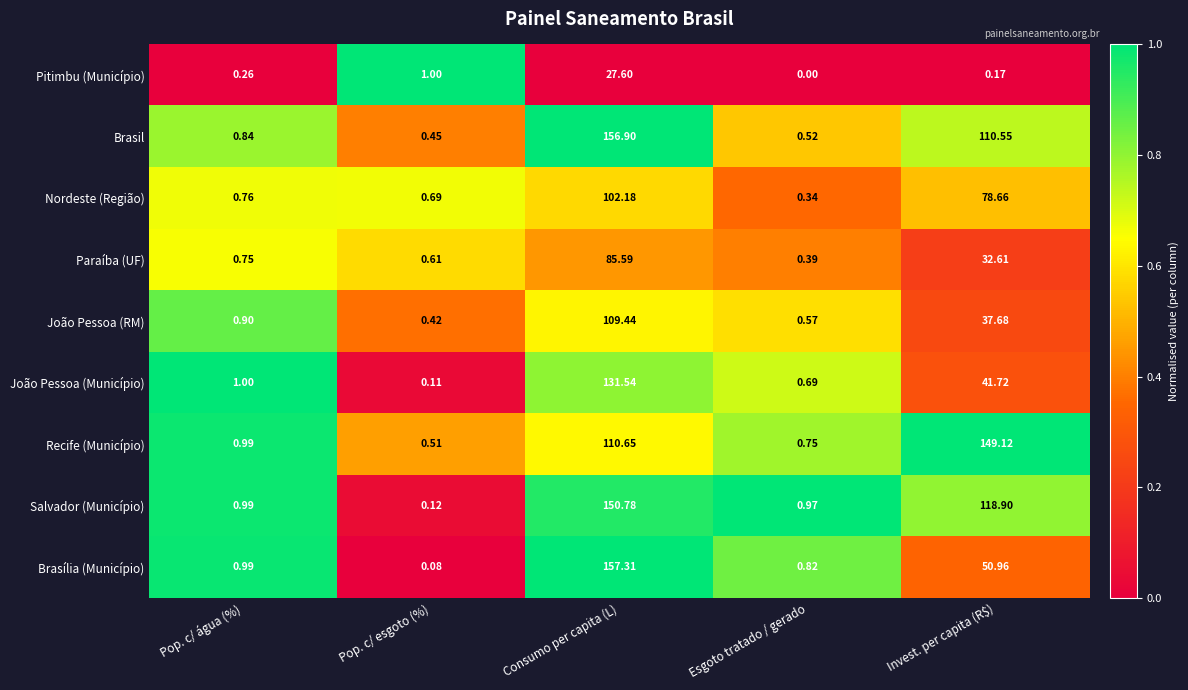

Count the number of data series in this chart.

9